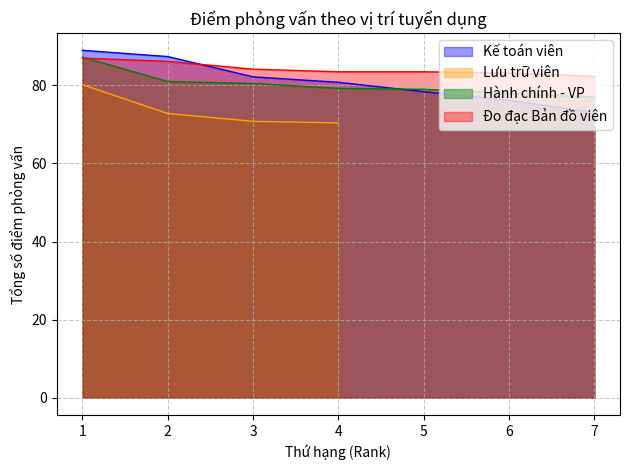

Which category has the lowest value in the Kế toán viên series?

7